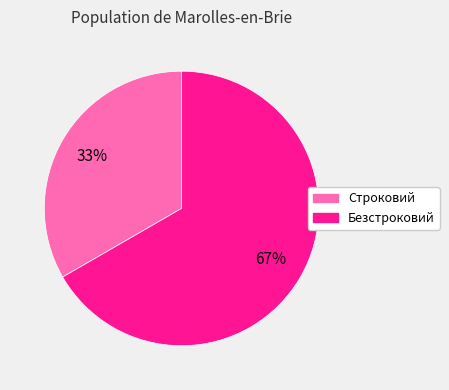

Count the number of slices in the pie.

2